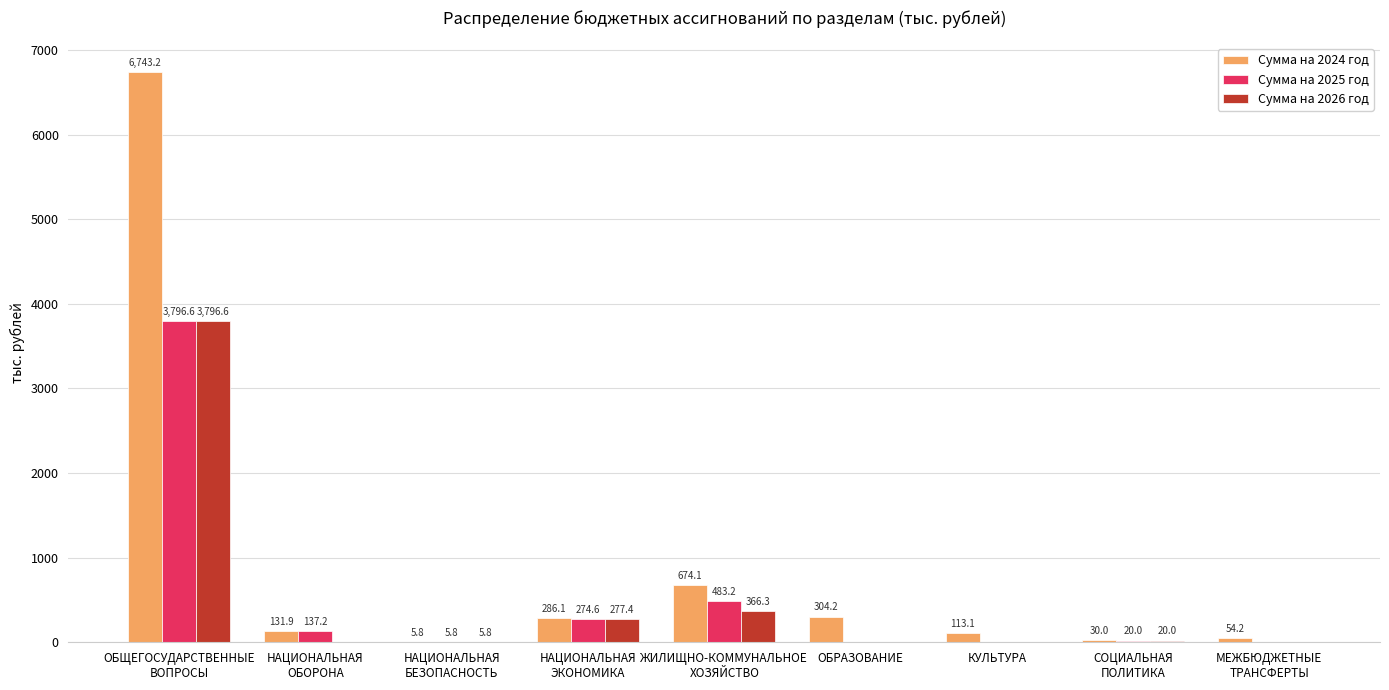

Reading left to right, what are all the values shown in this chart?

Сумма на 2024 год: ОБЩЕГОСУДАРСТВЕННЫЕ
ВОПРОСЫ=6743.2	НАЦИОНАЛЬНАЯ
ОБОРОНА=131.9	НАЦИОНАЛЬНАЯ
БЕЗОПАСНОСТЬ=5.8	НАЦИОНАЛЬНАЯ
ЭКОНОМИКА=286.1	ЖИЛИЩНО-КОММУНАЛЬНОЕ
ХОЗЯЙСТВО=674.1	ОБРАЗОВАНИЕ=304.2	КУЛЬТУРА=113.1	СОЦИАЛЬНАЯ
ПОЛИТИКА=30.0	МЕЖБЮДЖЕТНЫЕ
ТРАНСФЕРТЫ=54.2
Сумма на 2025 год: ОБЩЕГОСУДАРСТВЕННЫЕ
ВОПРОСЫ=3796.6	НАЦИОНАЛЬНАЯ
ОБОРОНА=137.2	НАЦИОНАЛЬНАЯ
БЕЗОПАСНОСТЬ=5.8	НАЦИОНАЛЬНАЯ
ЭКОНОМИКА=274.6	ЖИЛИЩНО-КОММУНАЛЬНОЕ
ХОЗЯЙСТВО=483.2	ОБРАЗОВАНИЕ=0.0	КУЛЬТУРА=0.0	СОЦИАЛЬНАЯ
ПОЛИТИКА=20.0	МЕЖБЮДЖЕТНЫЕ
ТРАНСФЕРТЫ=0.0
Сумма на 2026 год: ОБЩЕГОСУДАРСТВЕННЫЕ
ВОПРОСЫ=3796.6	НАЦИОНАЛЬНАЯ
ОБОРОНА=0.0	НАЦИОНАЛЬНАЯ
БЕЗОПАСНОСТЬ=5.8	НАЦИОНАЛЬНАЯ
ЭКОНОМИКА=277.4	ЖИЛИЩНО-КОММУНАЛЬНОЕ
ХОЗЯЙСТВО=366.3	ОБРАЗОВАНИЕ=0.0	КУЛЬТУРА=0.0	СОЦИАЛЬНАЯ
ПОЛИТИКА=20.0	МЕЖБЮДЖЕТНЫЕ
ТРАНСФЕРТЫ=0.0